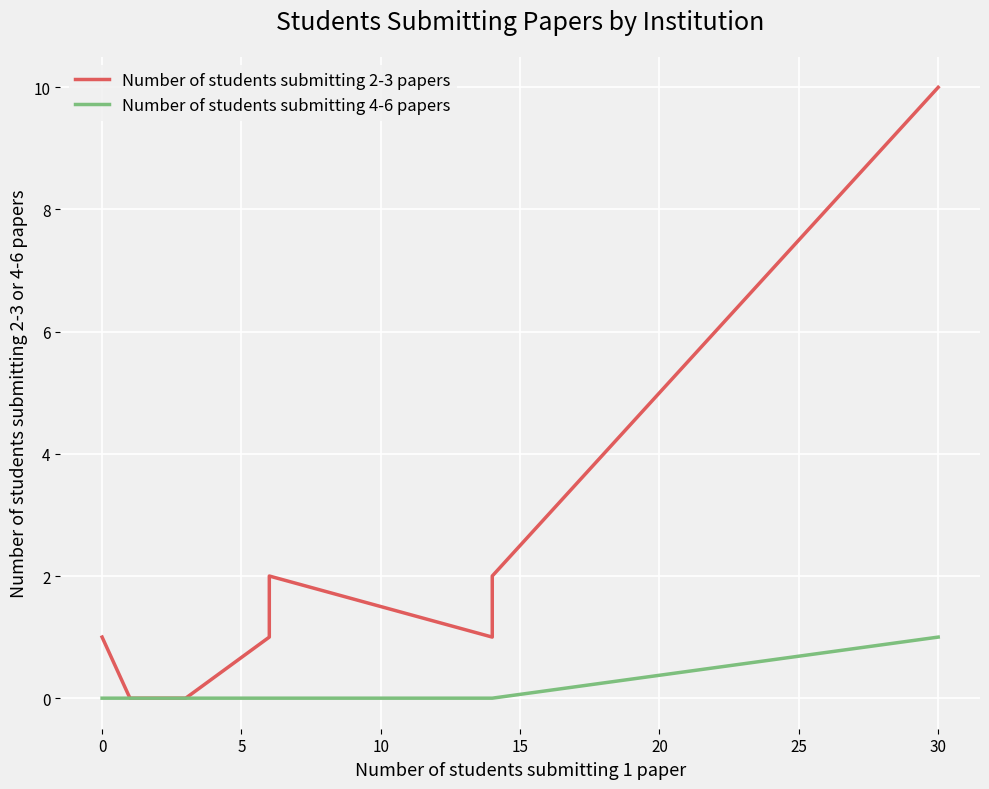

At how many categories does at least one series exceed 3?

1